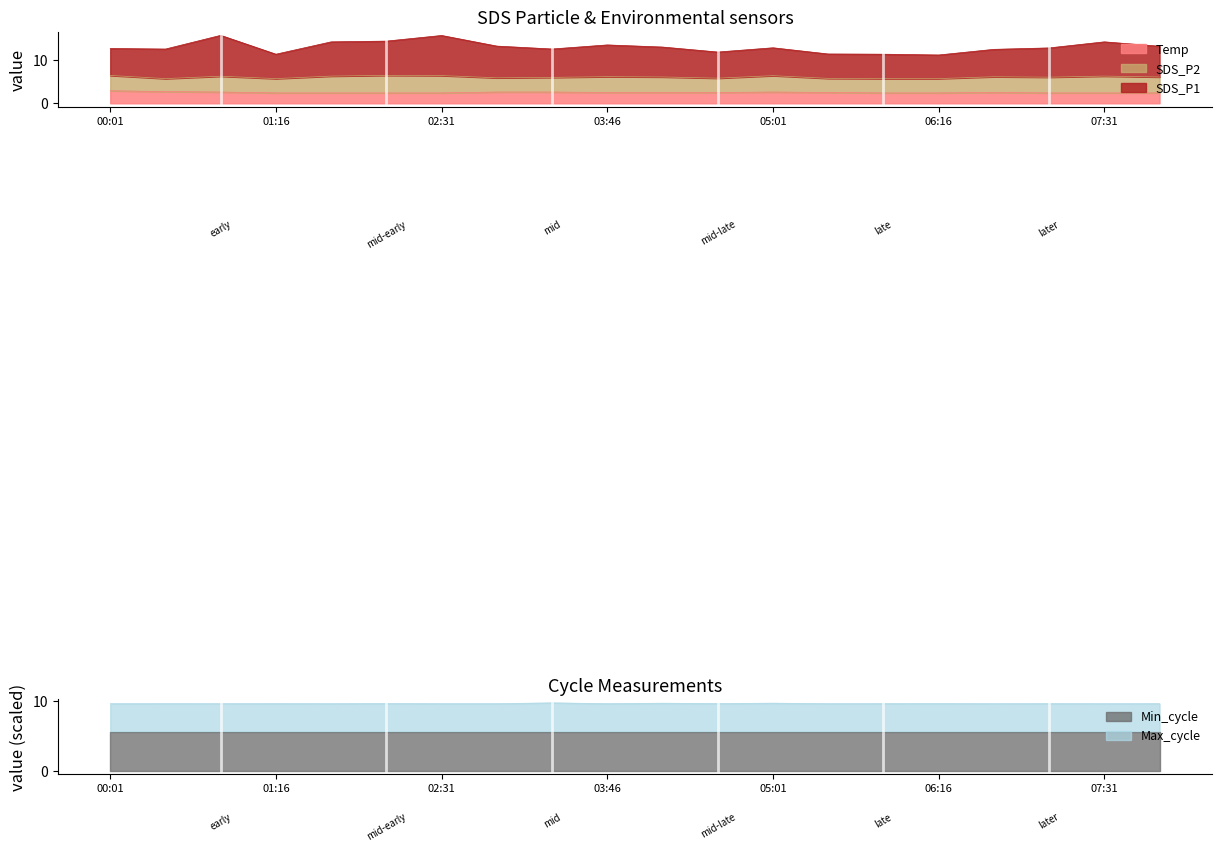

What value does the SDS_P1 series have at 02:56?

13.2